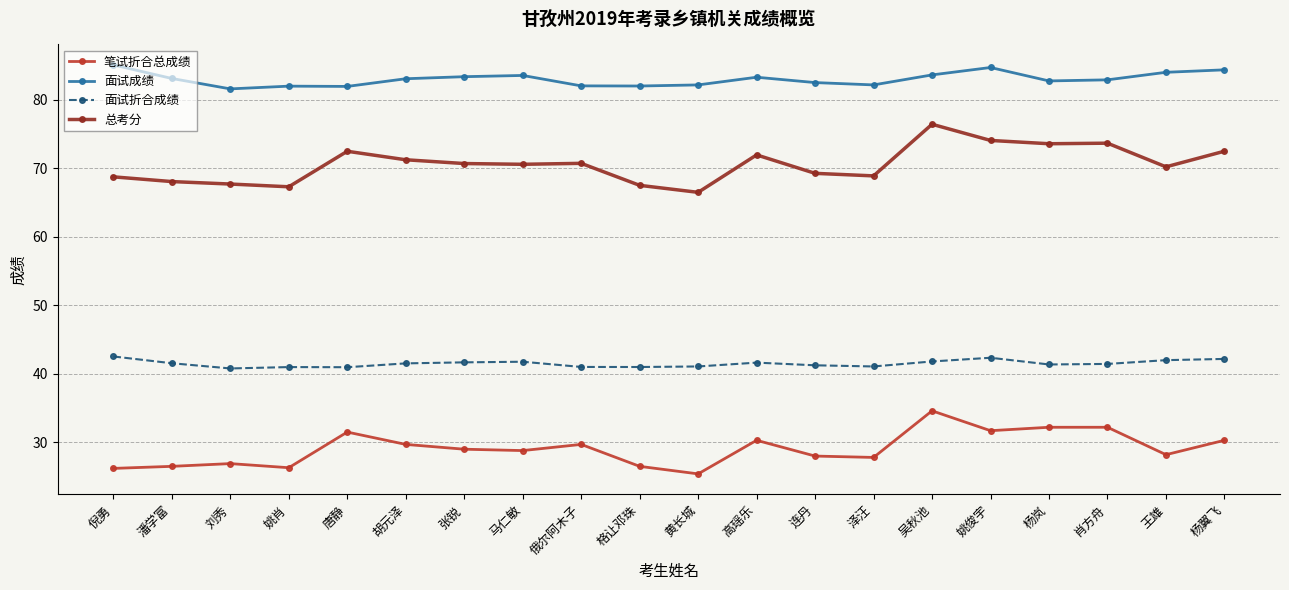

Count the number of data series in this chart.

4